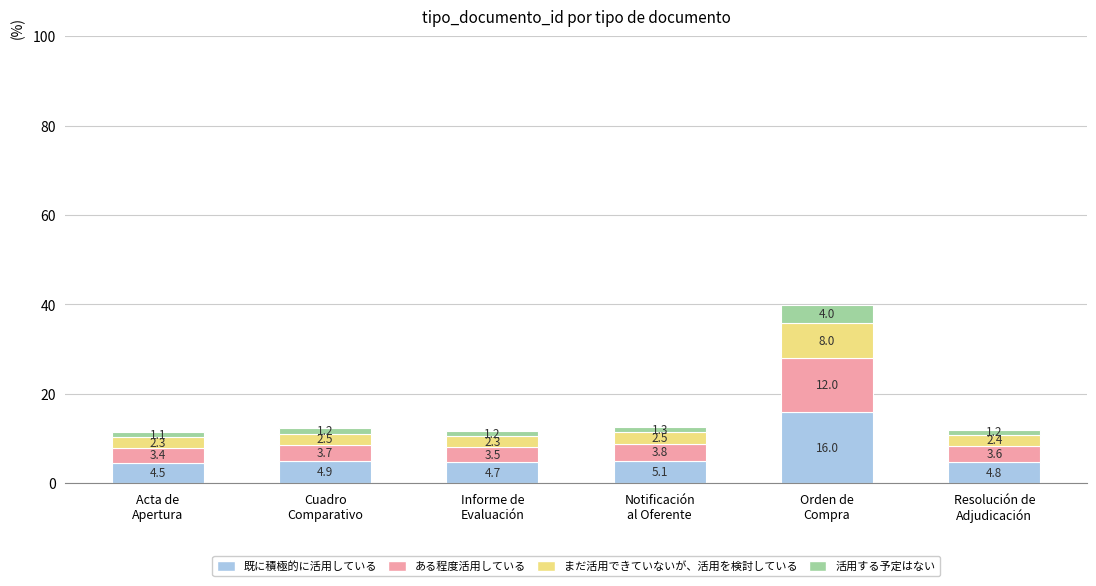

Reading left to right, transcribe the values for 既に積極的に活用している.

4.5	4.9	4.7	5.1	16.0	4.8